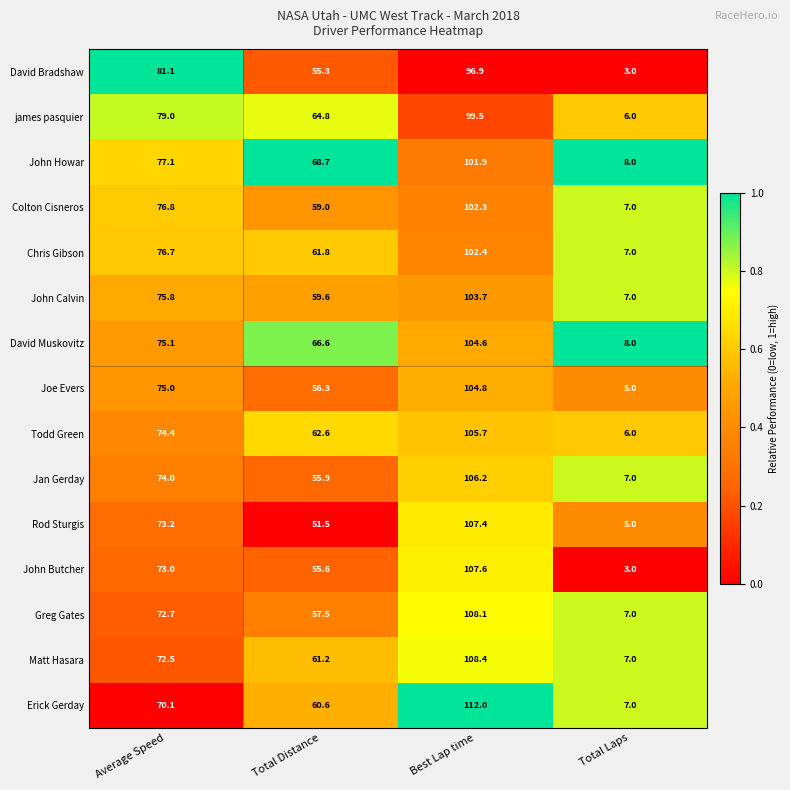

What is the difference between the second highest and second lowest values in the Todd Green series?

11.8